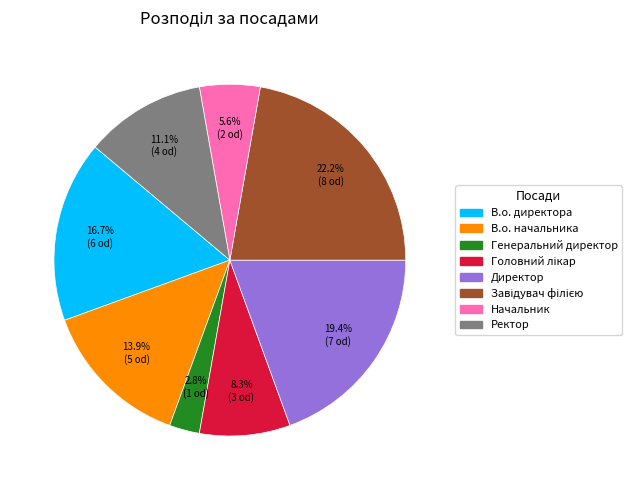

What is the ratio of the value at Директор to the value at Начальник?

3.5